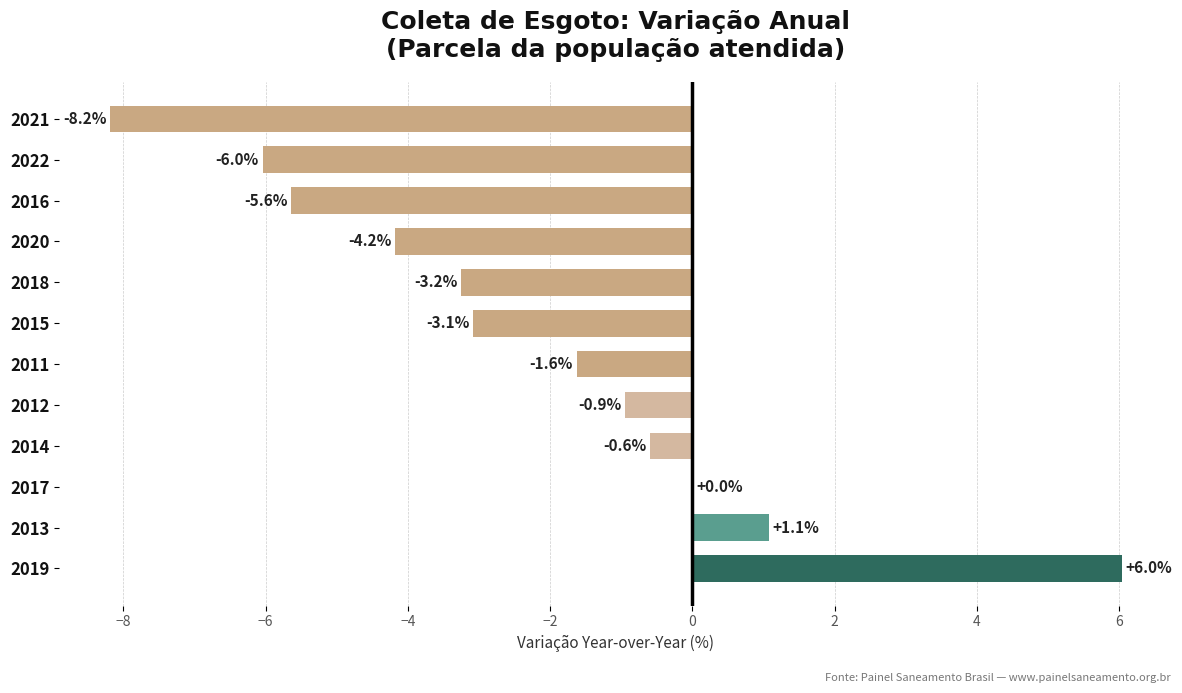

Which category has the highest value across all series?

2019